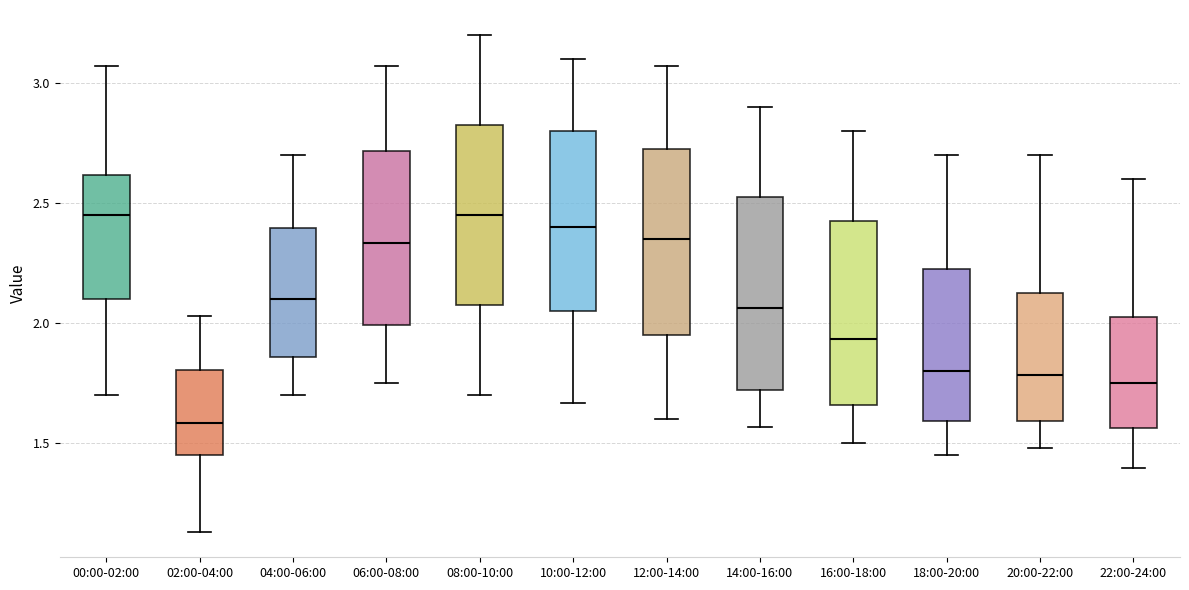

Which box has the lowest median line?

02:00-04:00